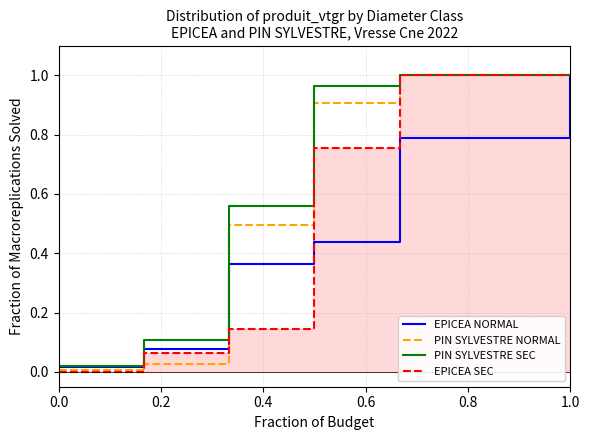

Does the chart have visible grid lines?

Yes